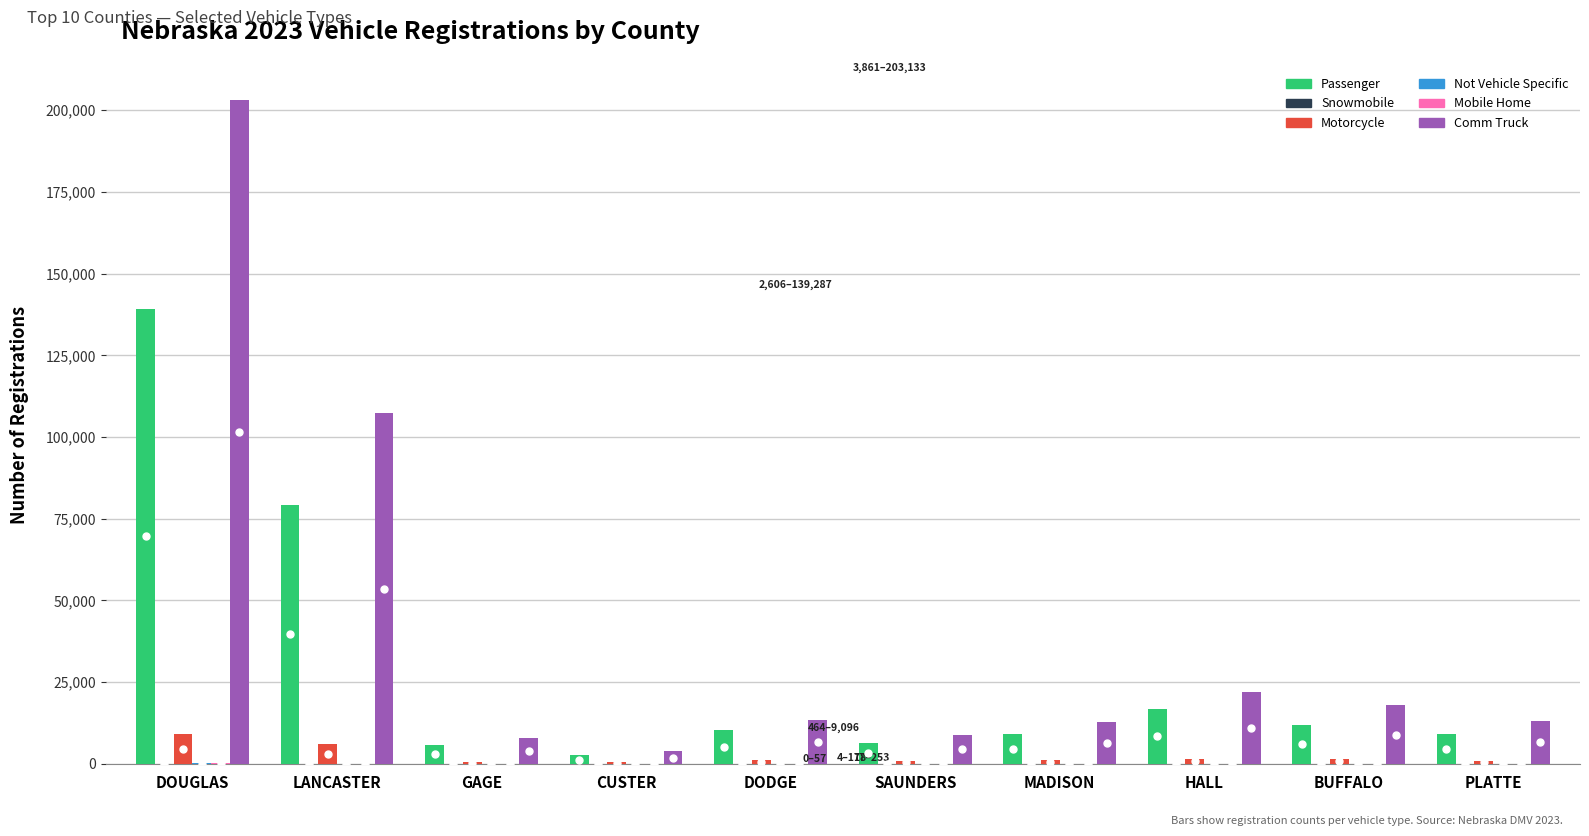

At which label is Comm Truck closest to 103497?

LANCASTER